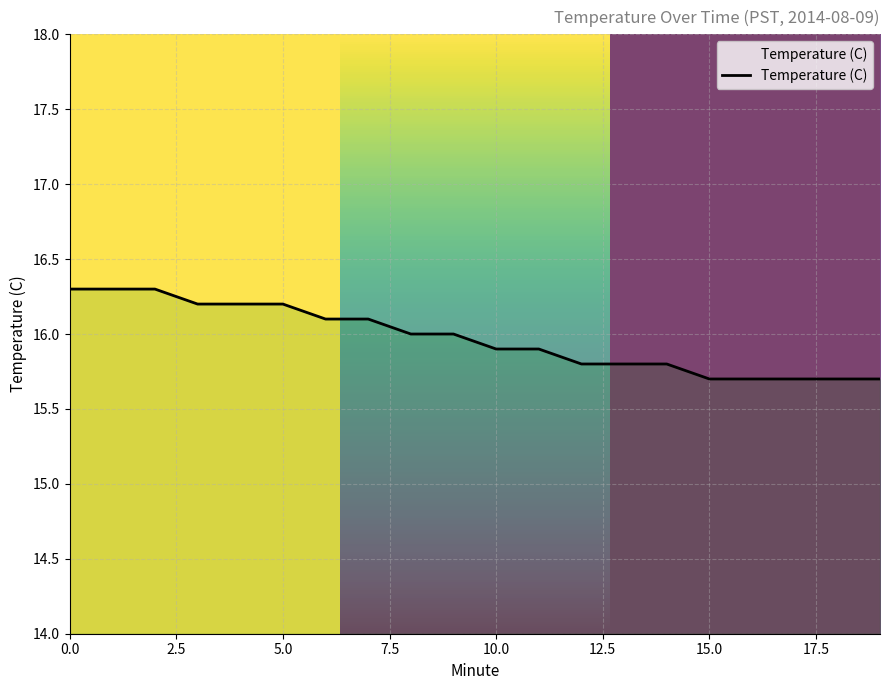

What is the difference between the maximum and minimum values?

0.6